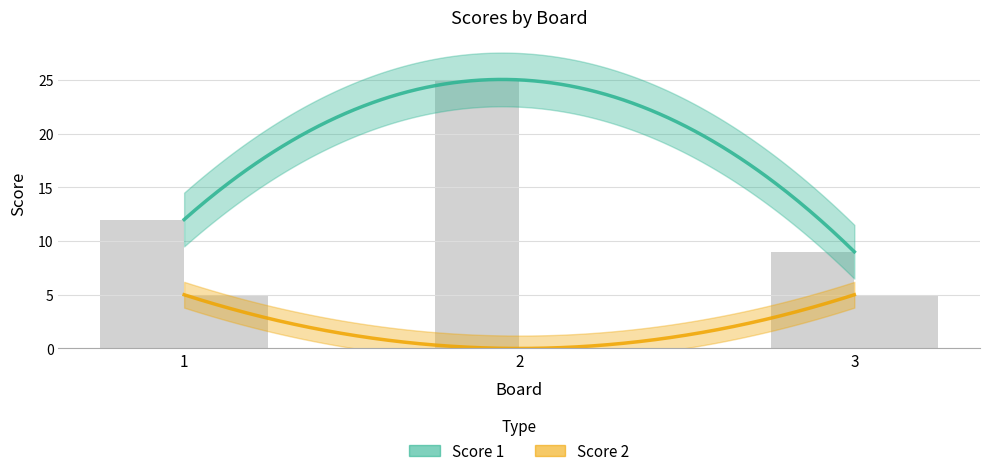

Which series changed the most between 2 and 3?

Score 1